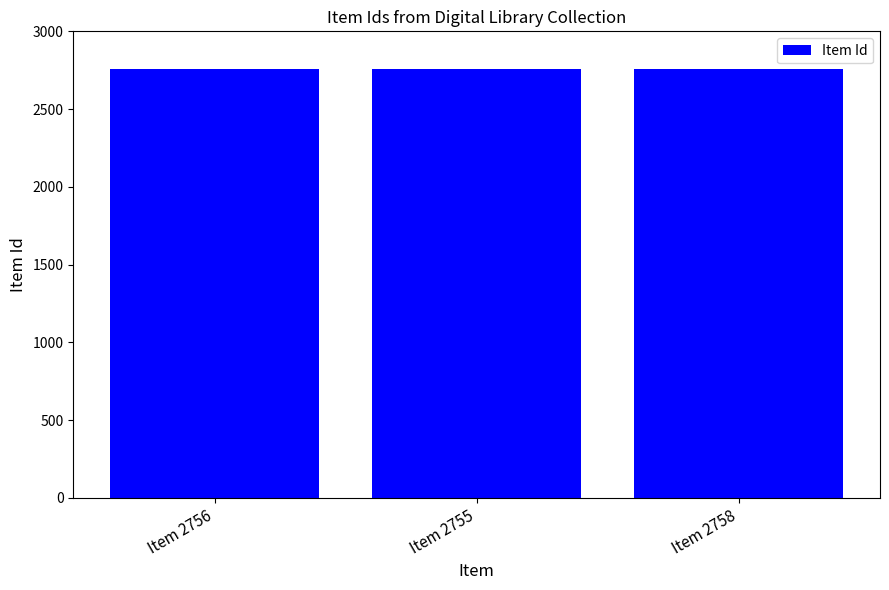

What is the change in value from Item 2755 to Item 2758?

+3